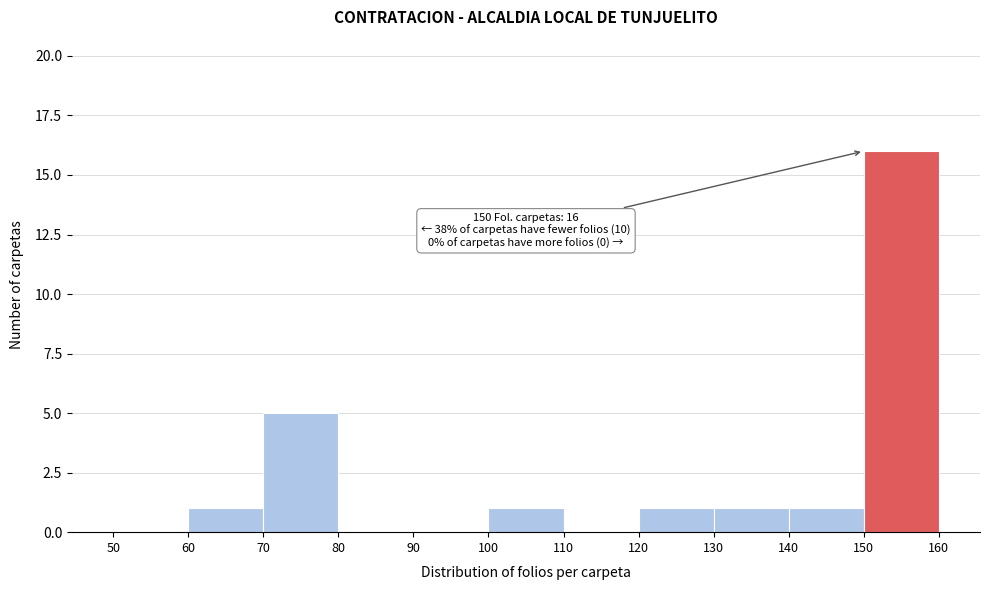

Which range on the x-axis has the tallest bar?

150 to 160